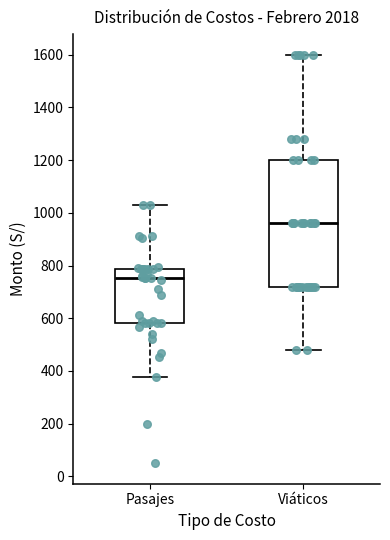

Which box has the highest median line?

Viáticos